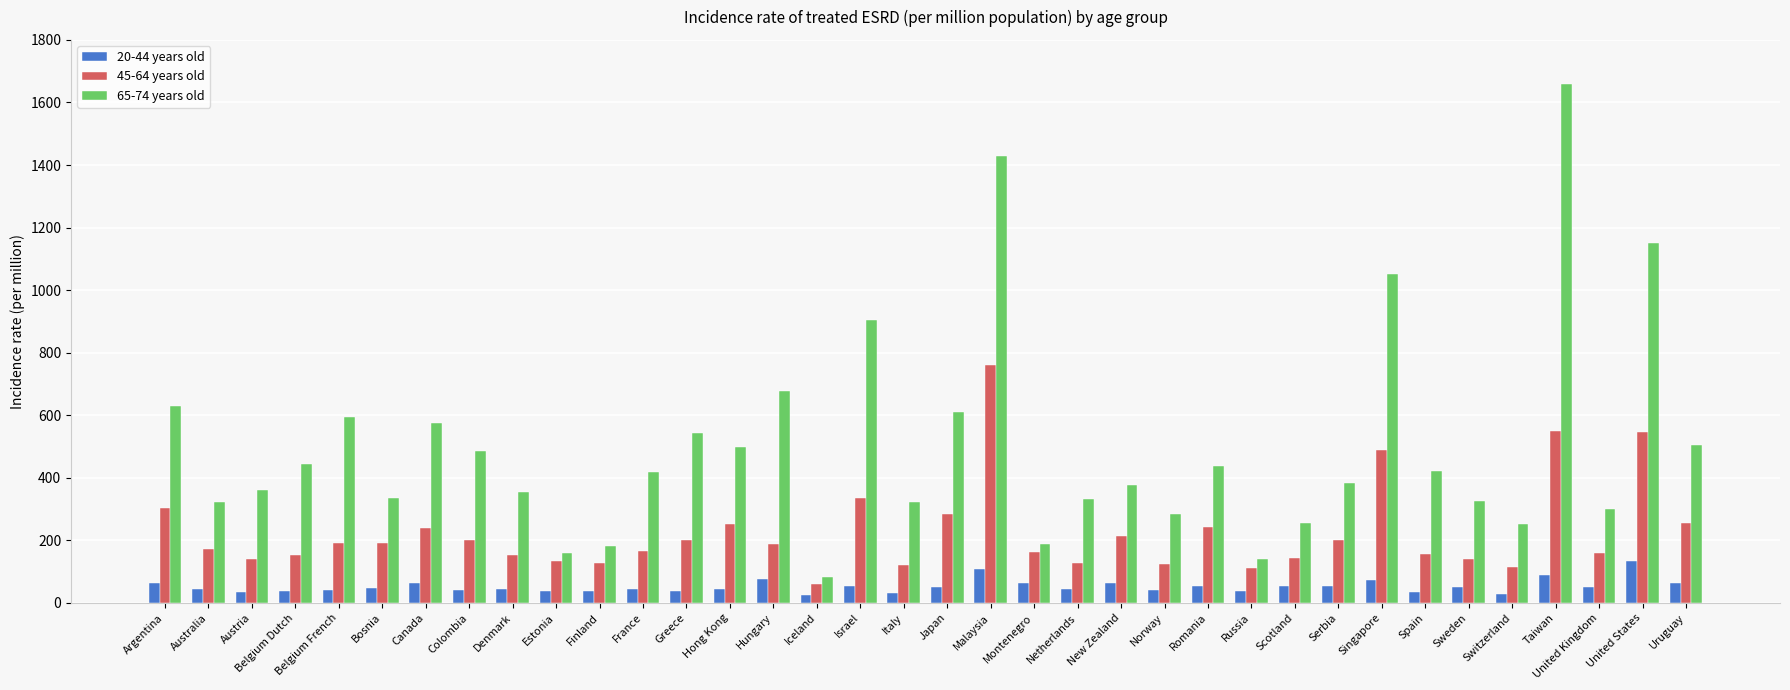

Which category has the highest value across all series?

Taiwan